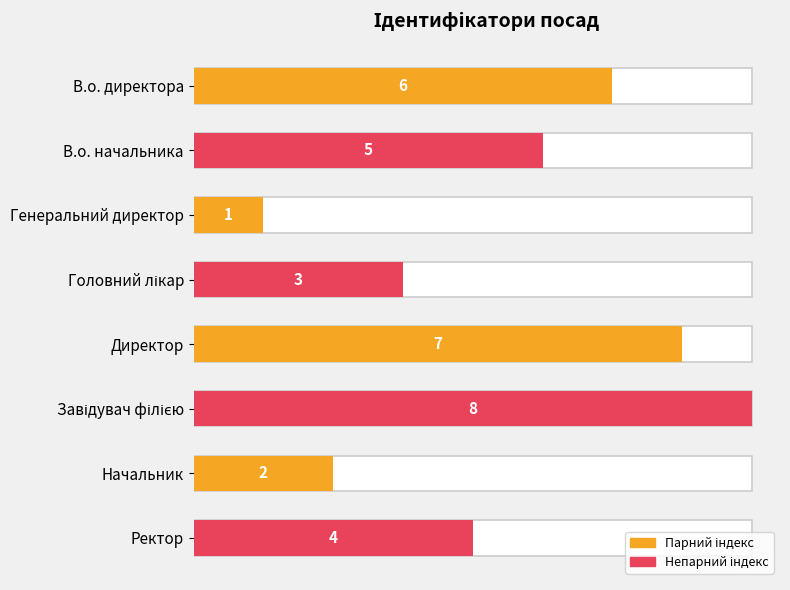

What is the difference between the maximum and minimum values?

7